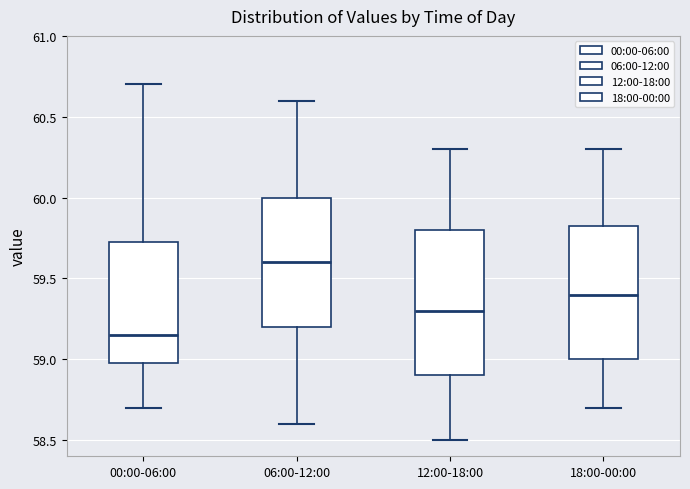

Where does the median line of the box for 06:00-12:00 sit on the y-axis? The values are not printed on the chart, so give them approximately, as read against the axis.

59.60